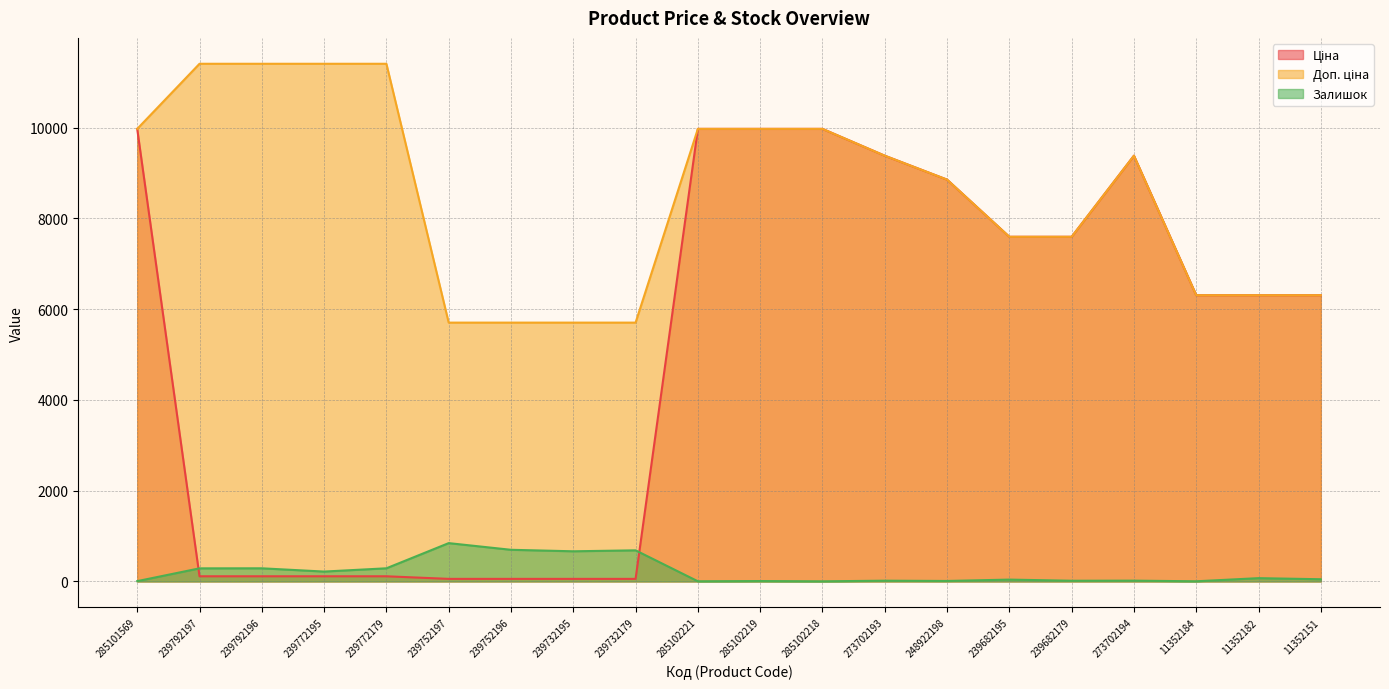

True or false: Ціна and Залишок cross at least once.

True